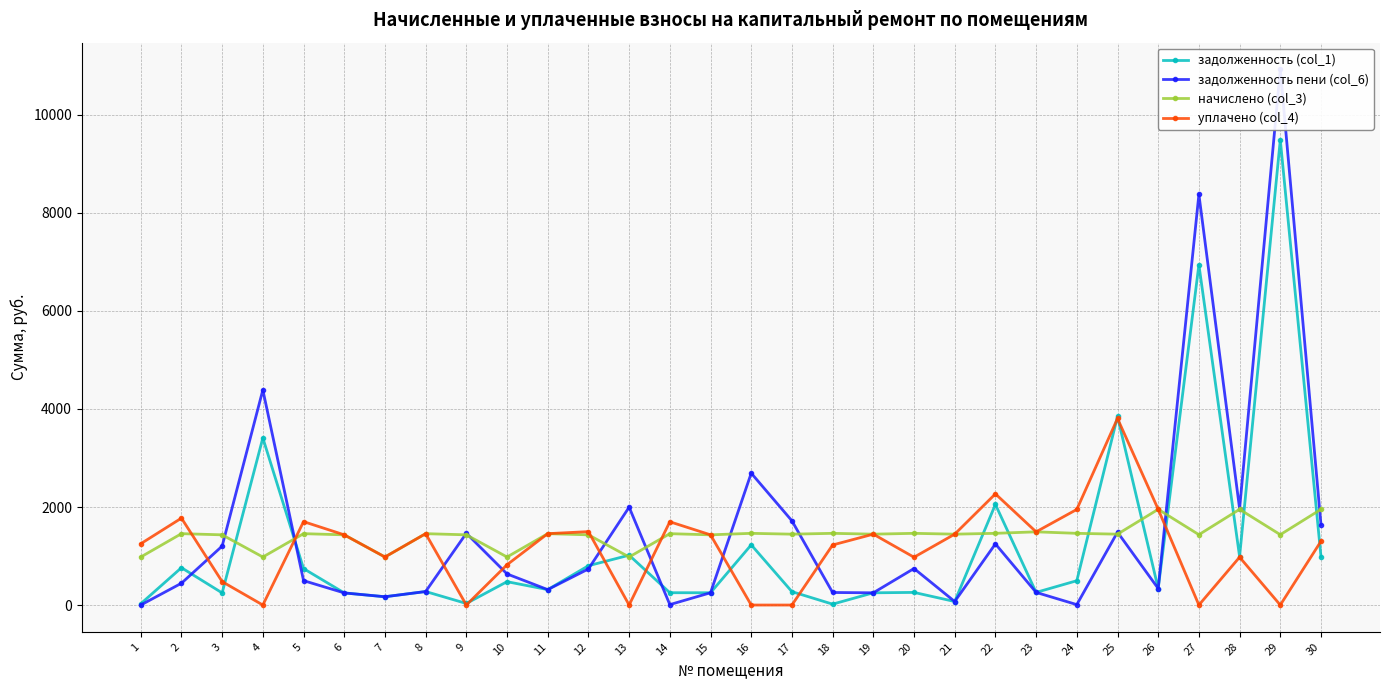

The задолженность (col_1) series shows 761.7 at 2. True or false?

True